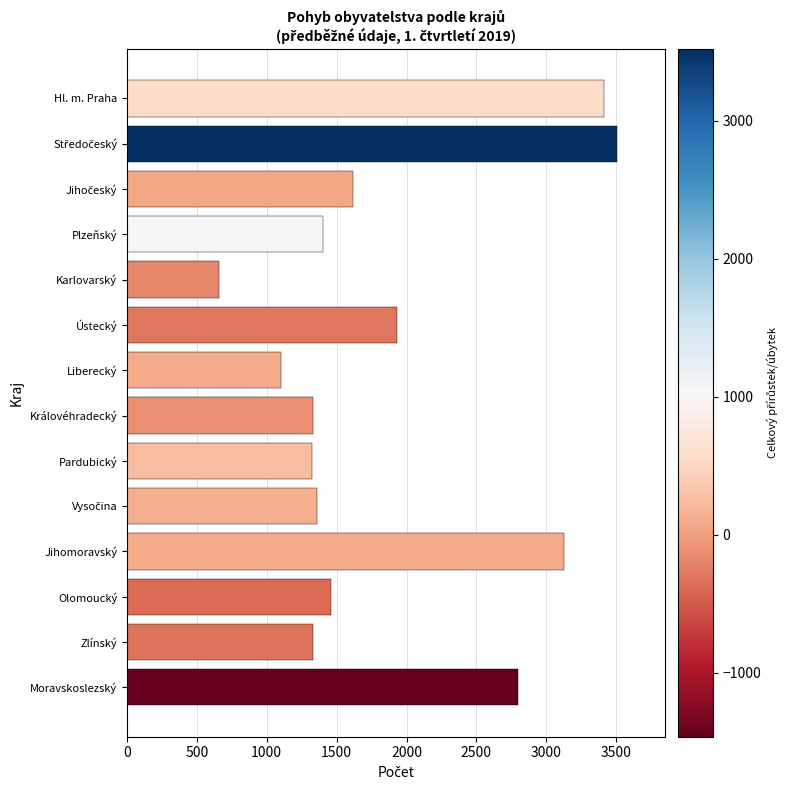

What is the minimum value shown in the chart?

662